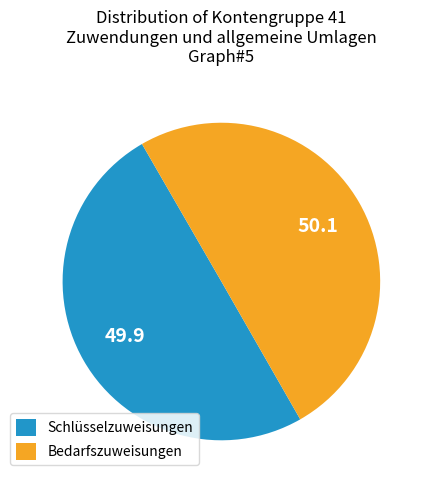

What is the ratio of the value at Schlüsselzuweisungen to the value at Bedarfszuweisungen?

1.0